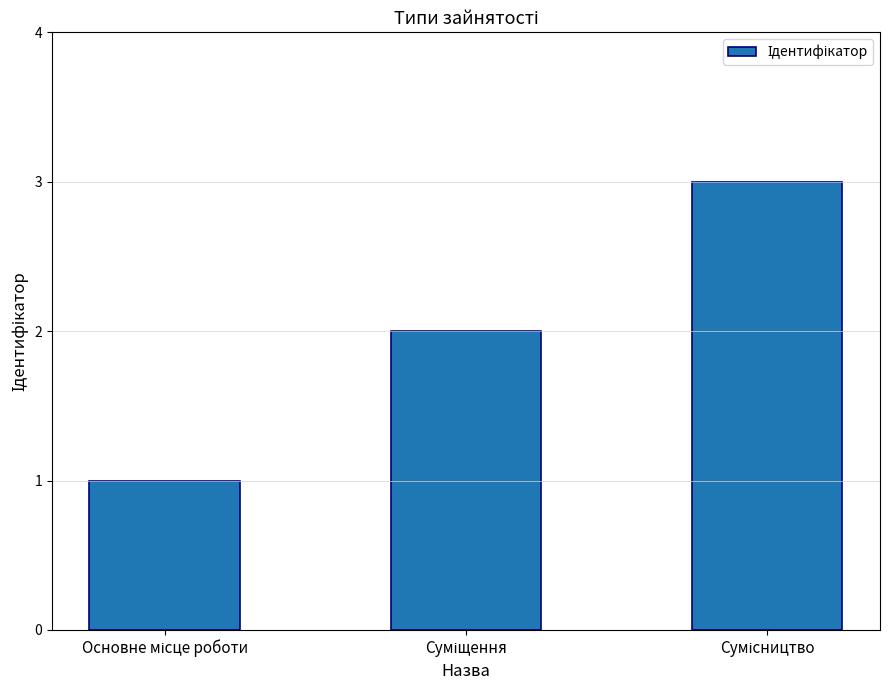

What is the average value?

2